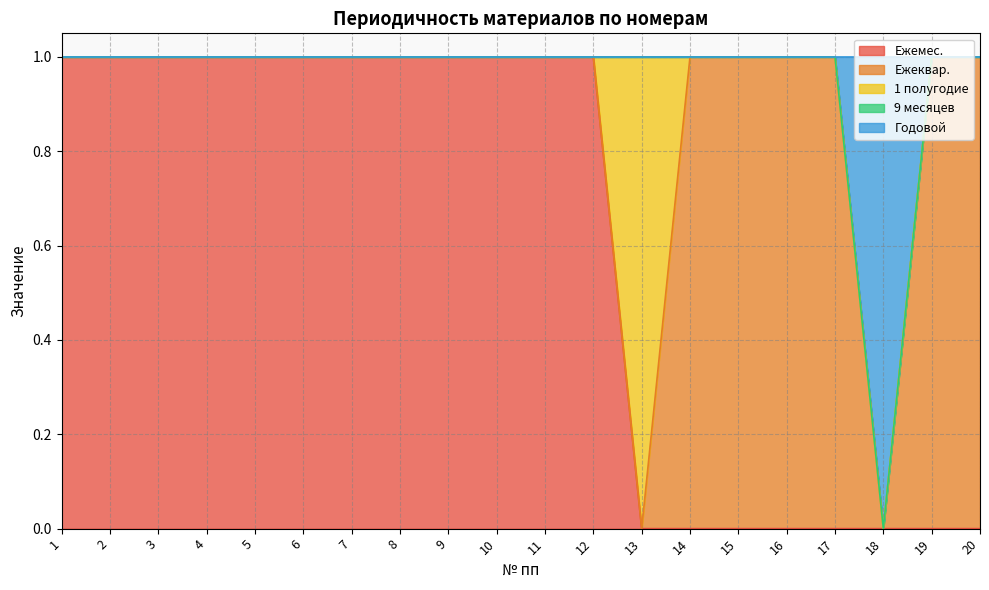

Is the value of 9 месяцев at 18 greater than the value of 1 полугодие at 19?

No